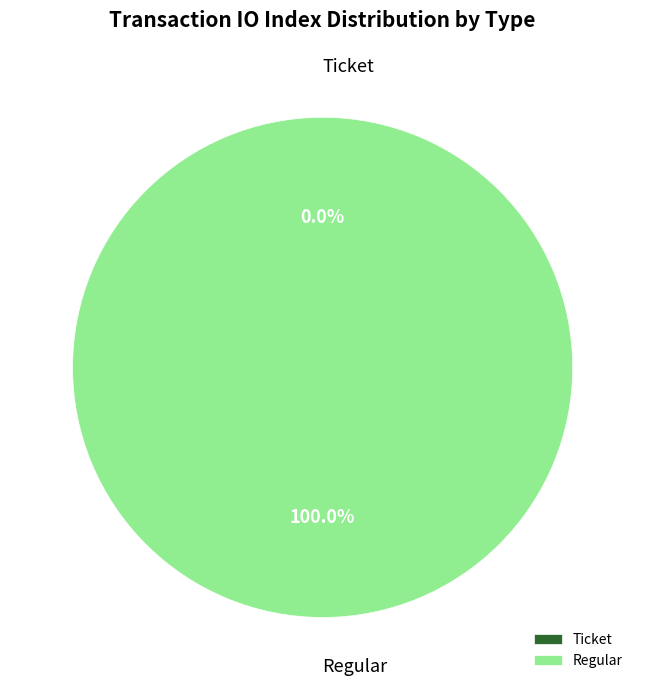

What is the change in value from Ticket to Regular?

+8